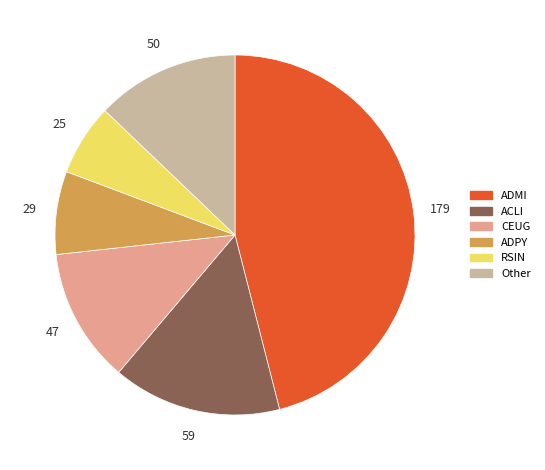

What is the largest slice in the pie chart?

ADMI